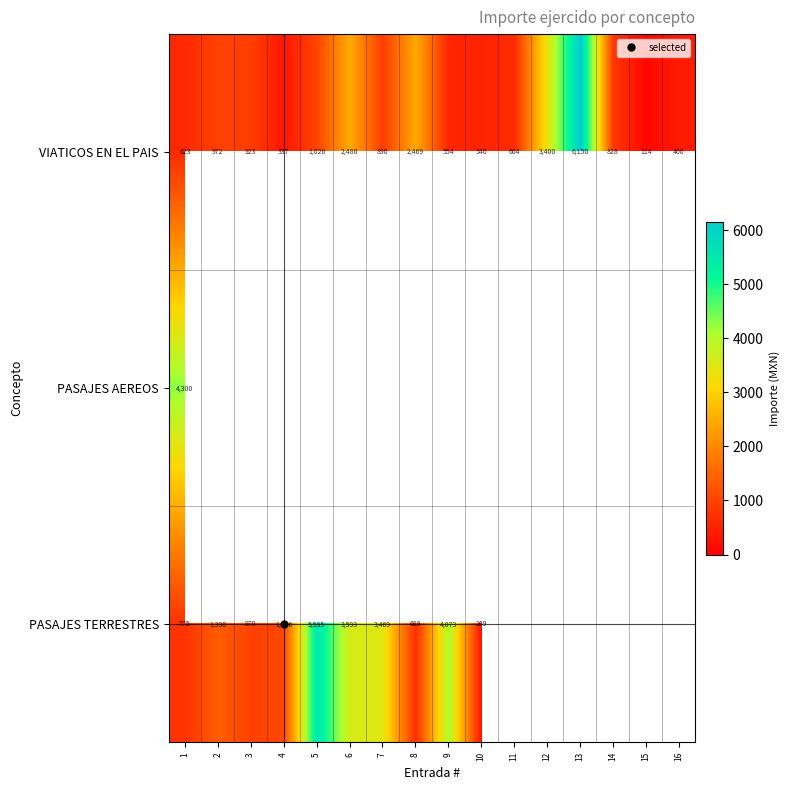

How many series are shown in this chart?

3